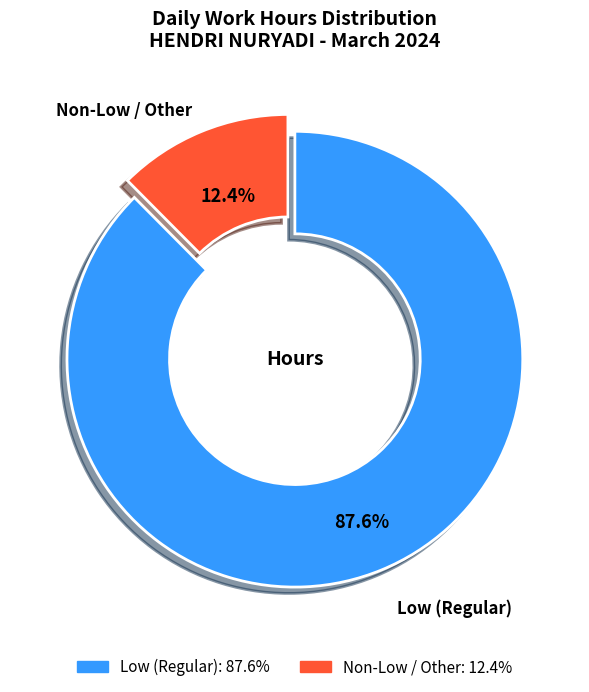

Does any single category account for the majority?

Yes